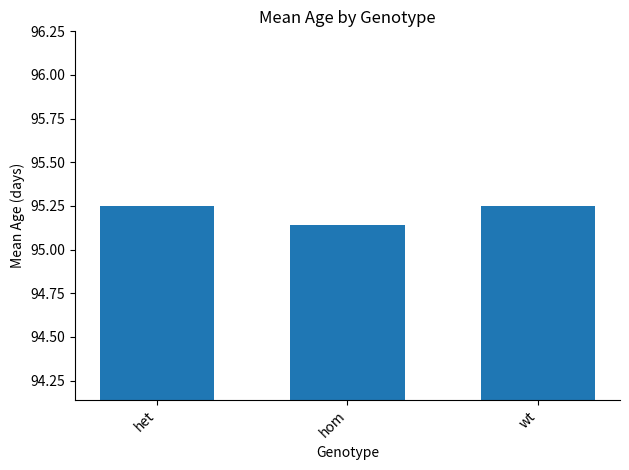

The value at wt is 145.8. True or false?

False